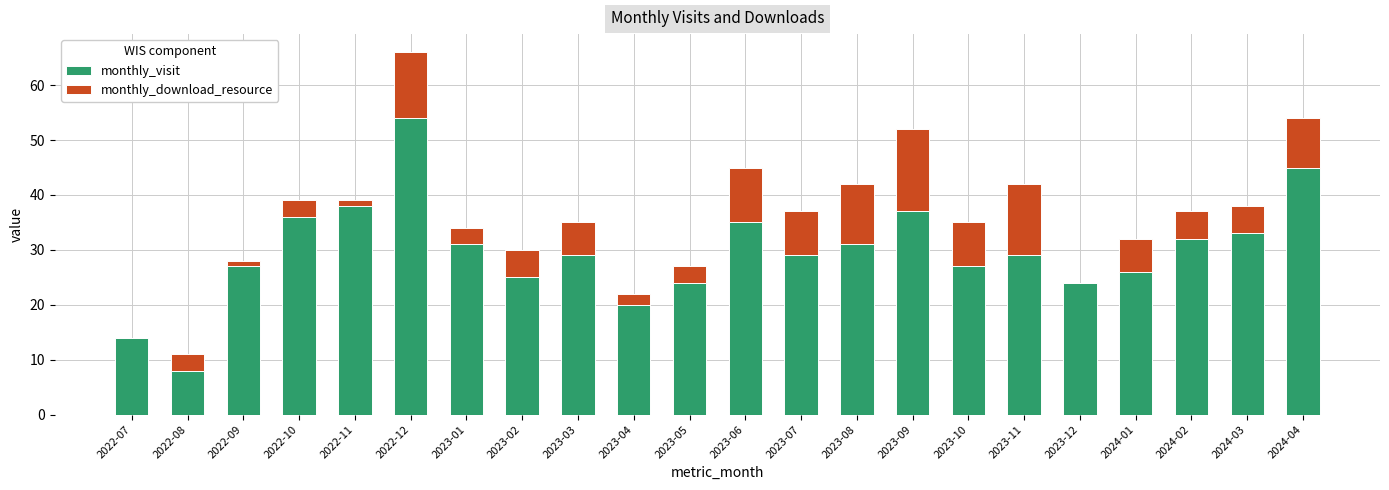

What is the maximum value for monthly_visit?

54